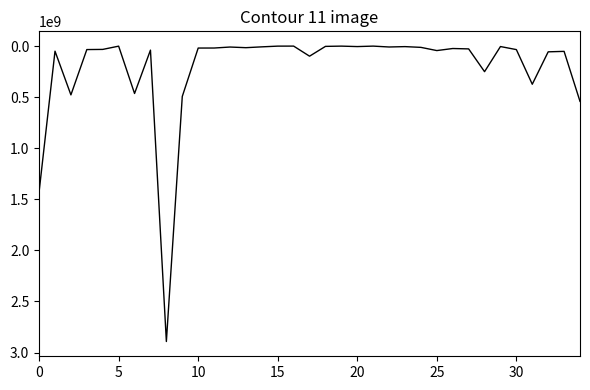

What is the greatest value displayed?

2892122000